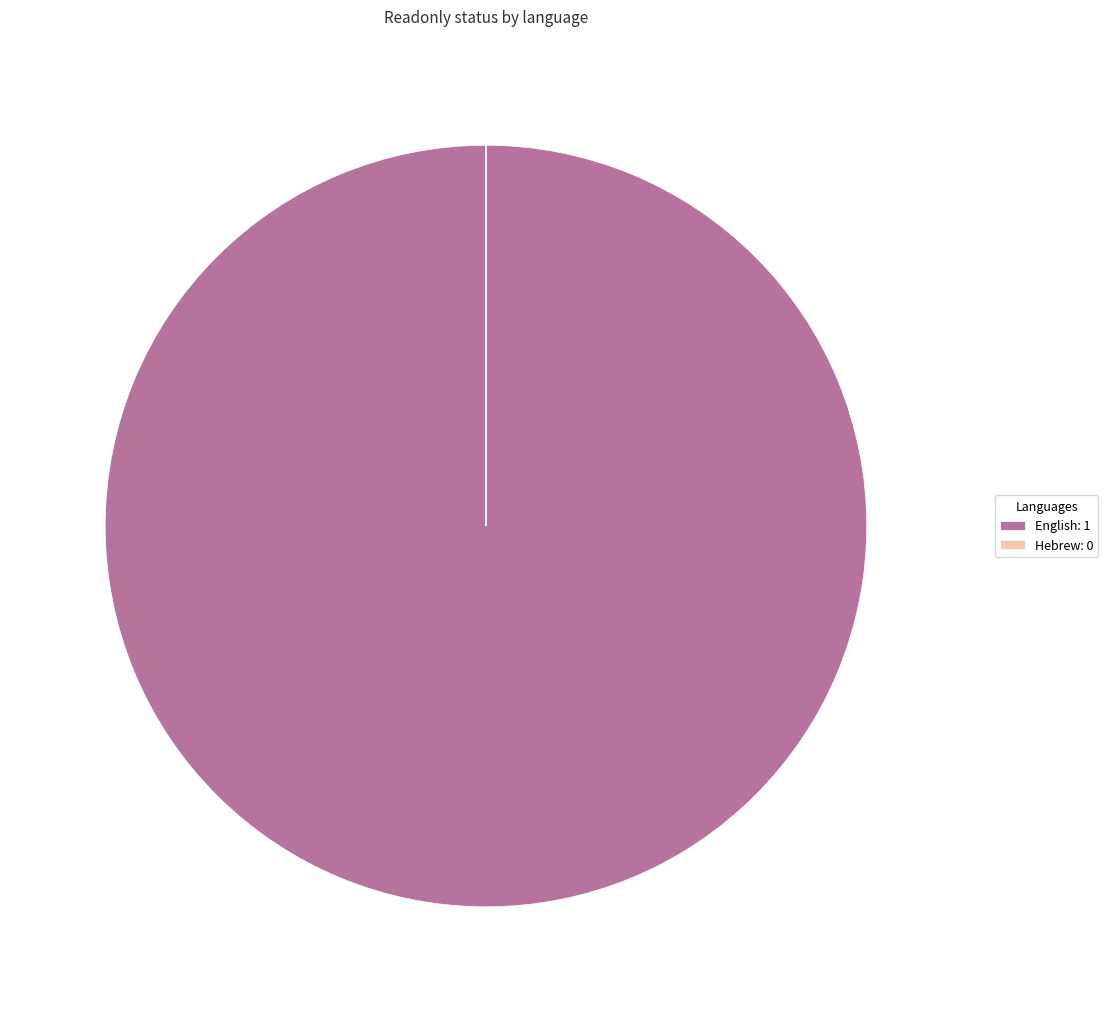

The English: 1 slice represents 100% of the pie. True or false?

True